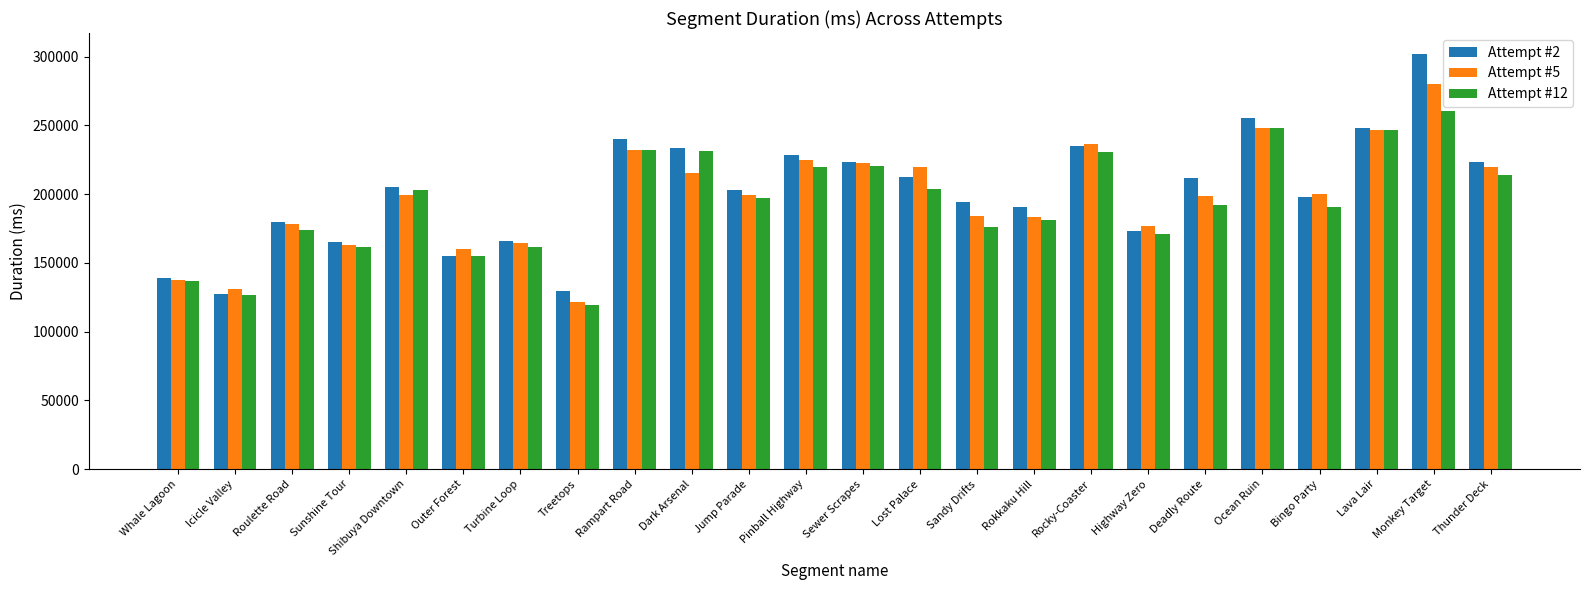

Rank the series by their maximum value, from lowest to highest.

Attempt #12, Attempt #5, Attempt #2